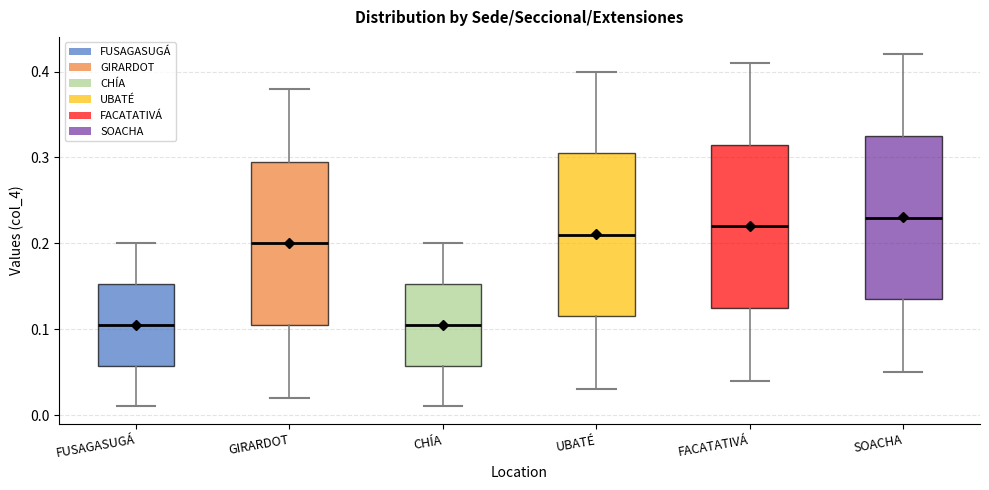

Where does the upper whisker of the box for CHÍA end on the y-axis? The values are not printed on the chart, so give them approximately, as read against the axis.

0.20